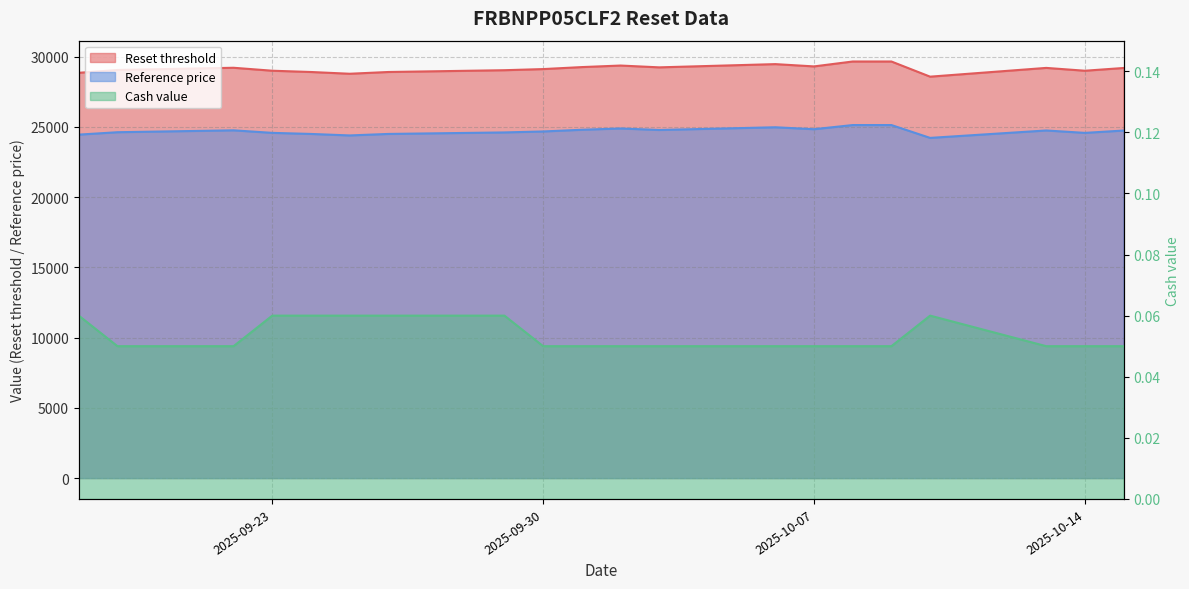

Is the value of Reference price at 2025-10-09 greater than the value of Cash value at 2025-09-25?

Yes